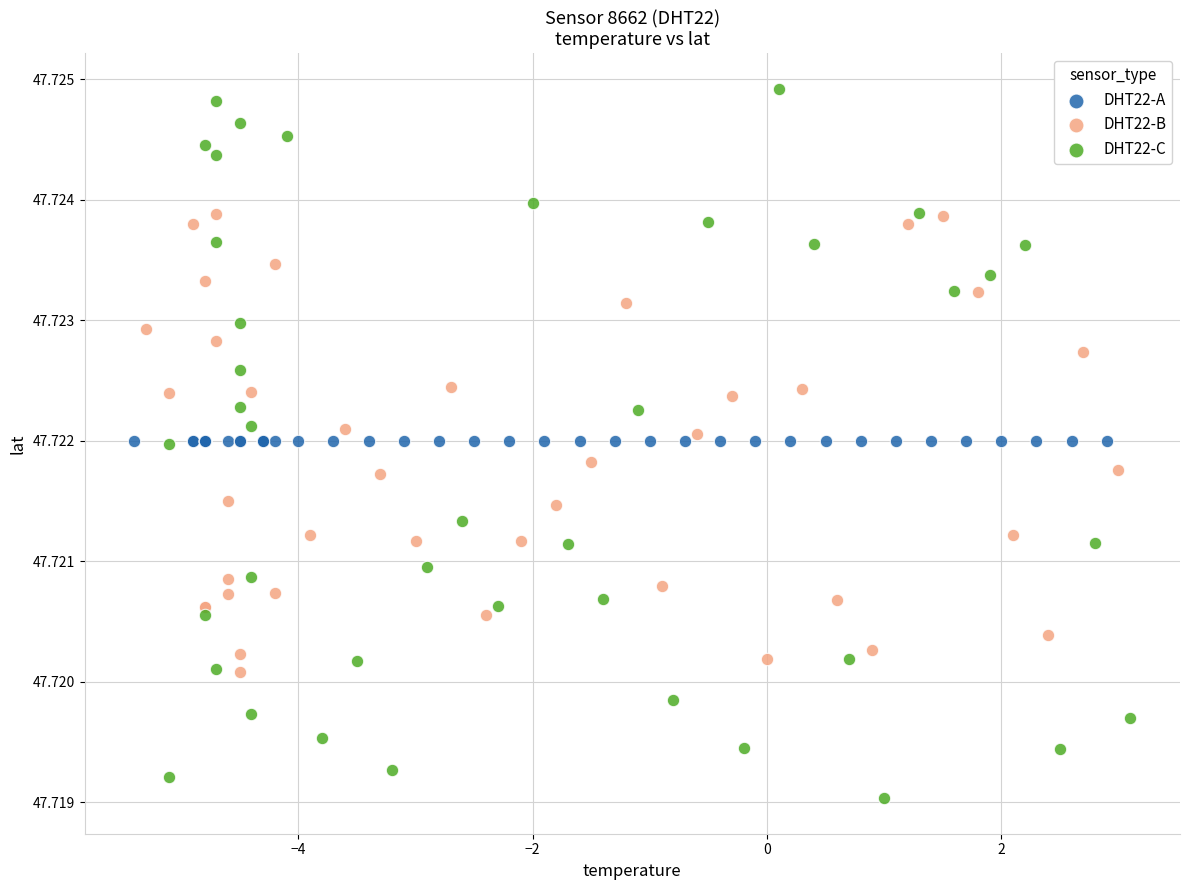

Which series contains the lowest Y value?

DHT22-C